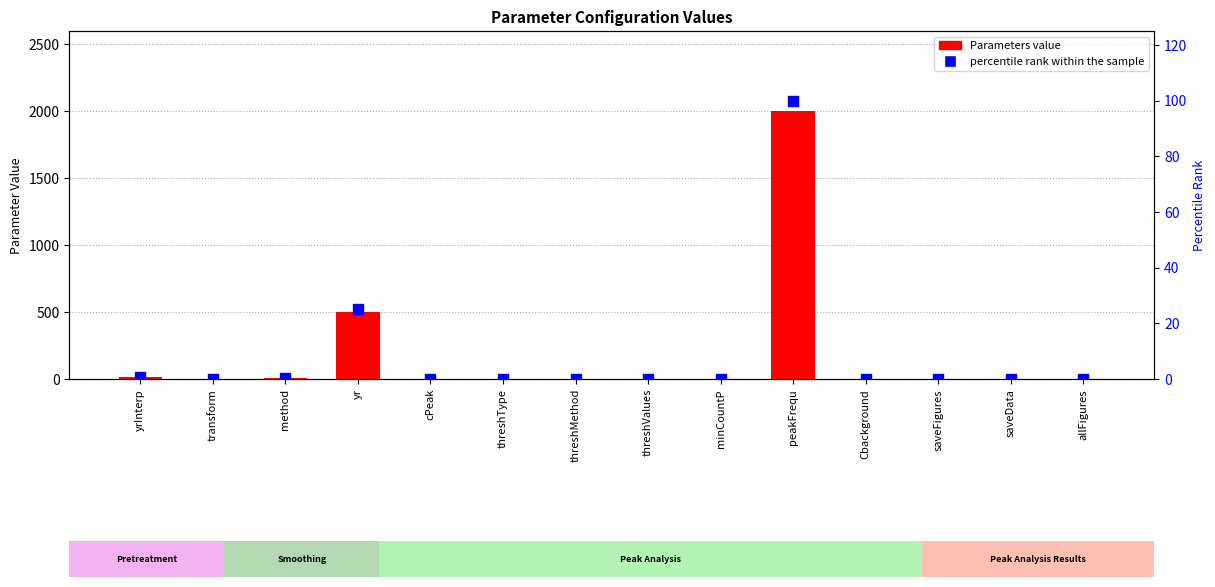

Which series contains the highest Y value?

Parameters